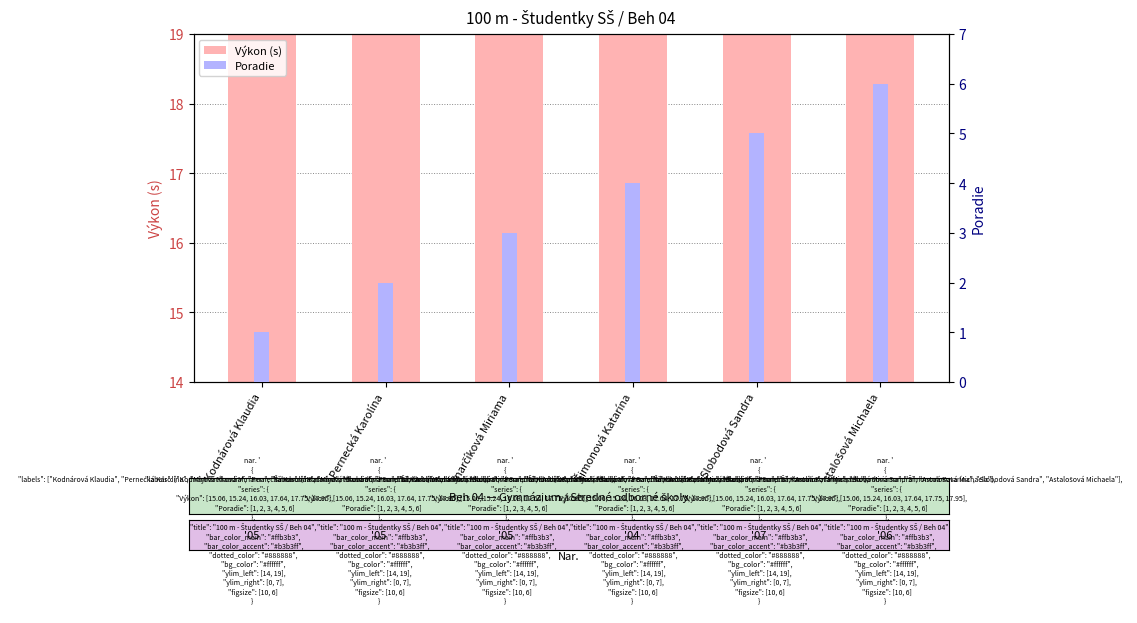

Does the chart contain any negative values?

No